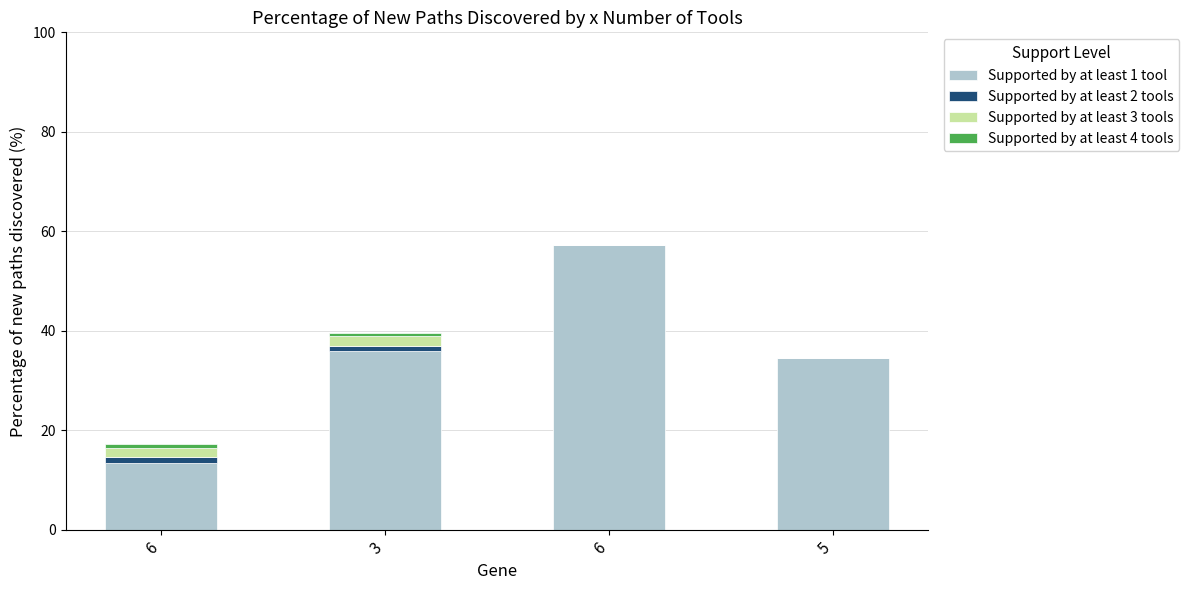

Does the chart contain stacked bars?

Yes